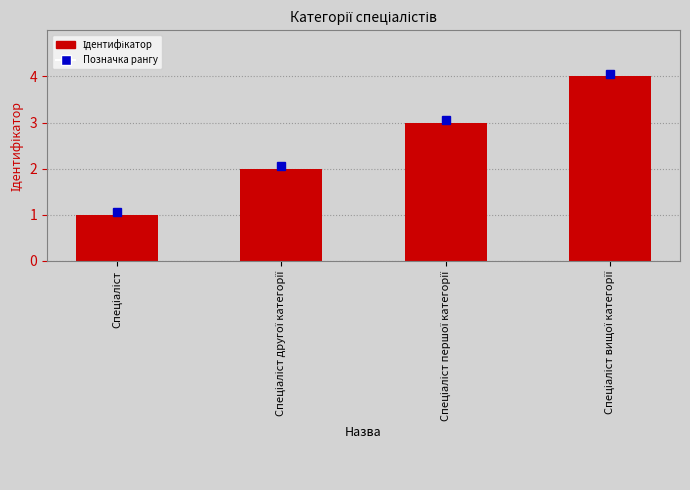

What is the greatest value displayed?

4